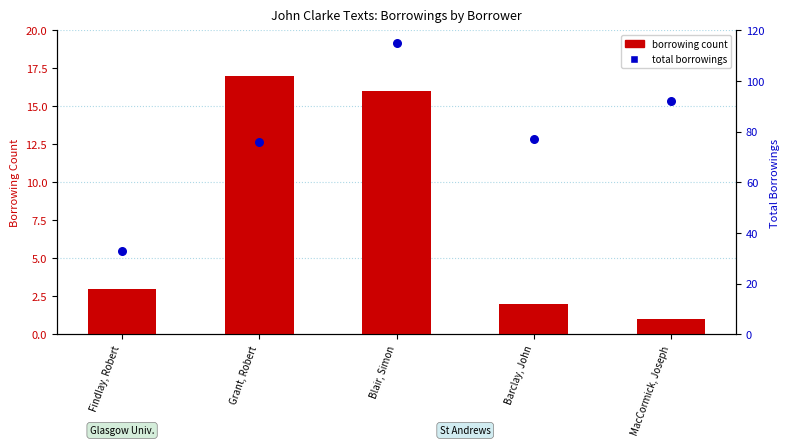

What is the total value across all series at Blair, Simon?

131